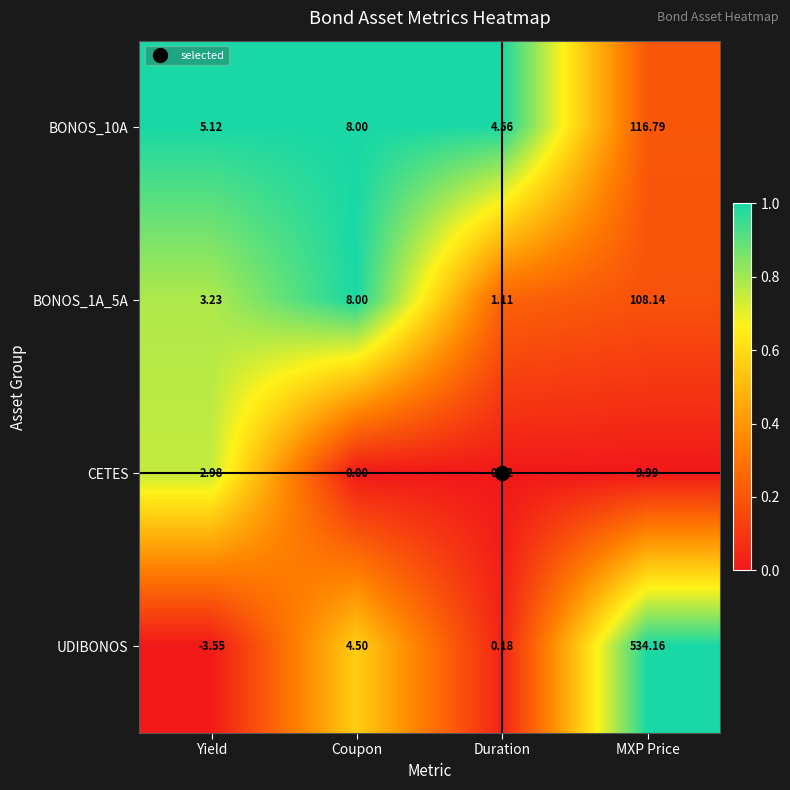

How many distinct data groups are displayed?

4